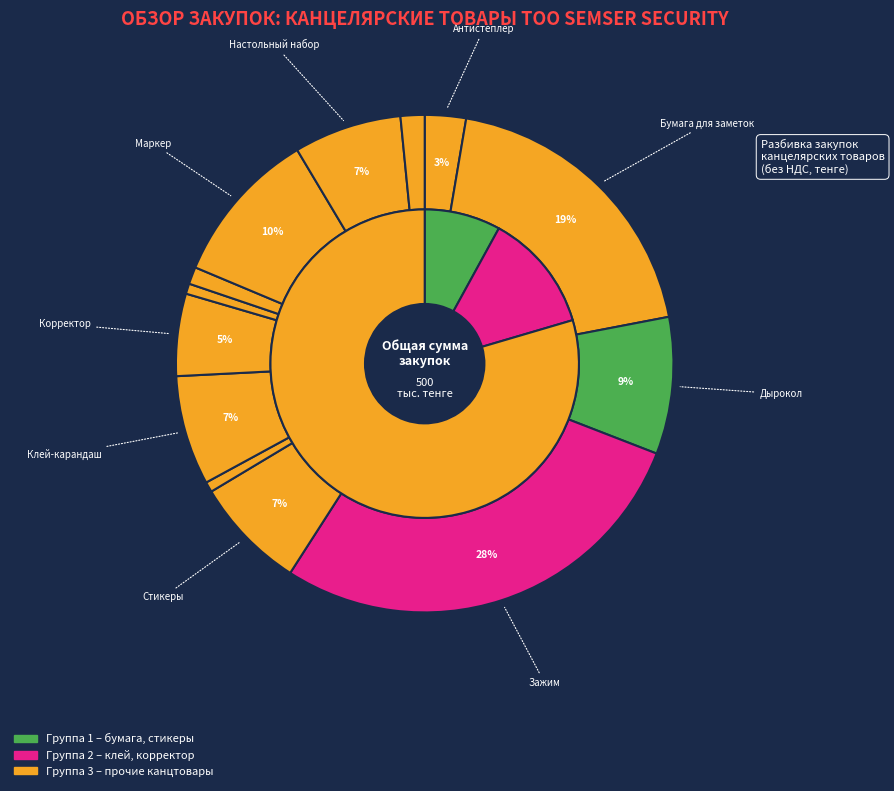

To the nearest percent, what is the difference between the largest and smallest slice percentages?

28%